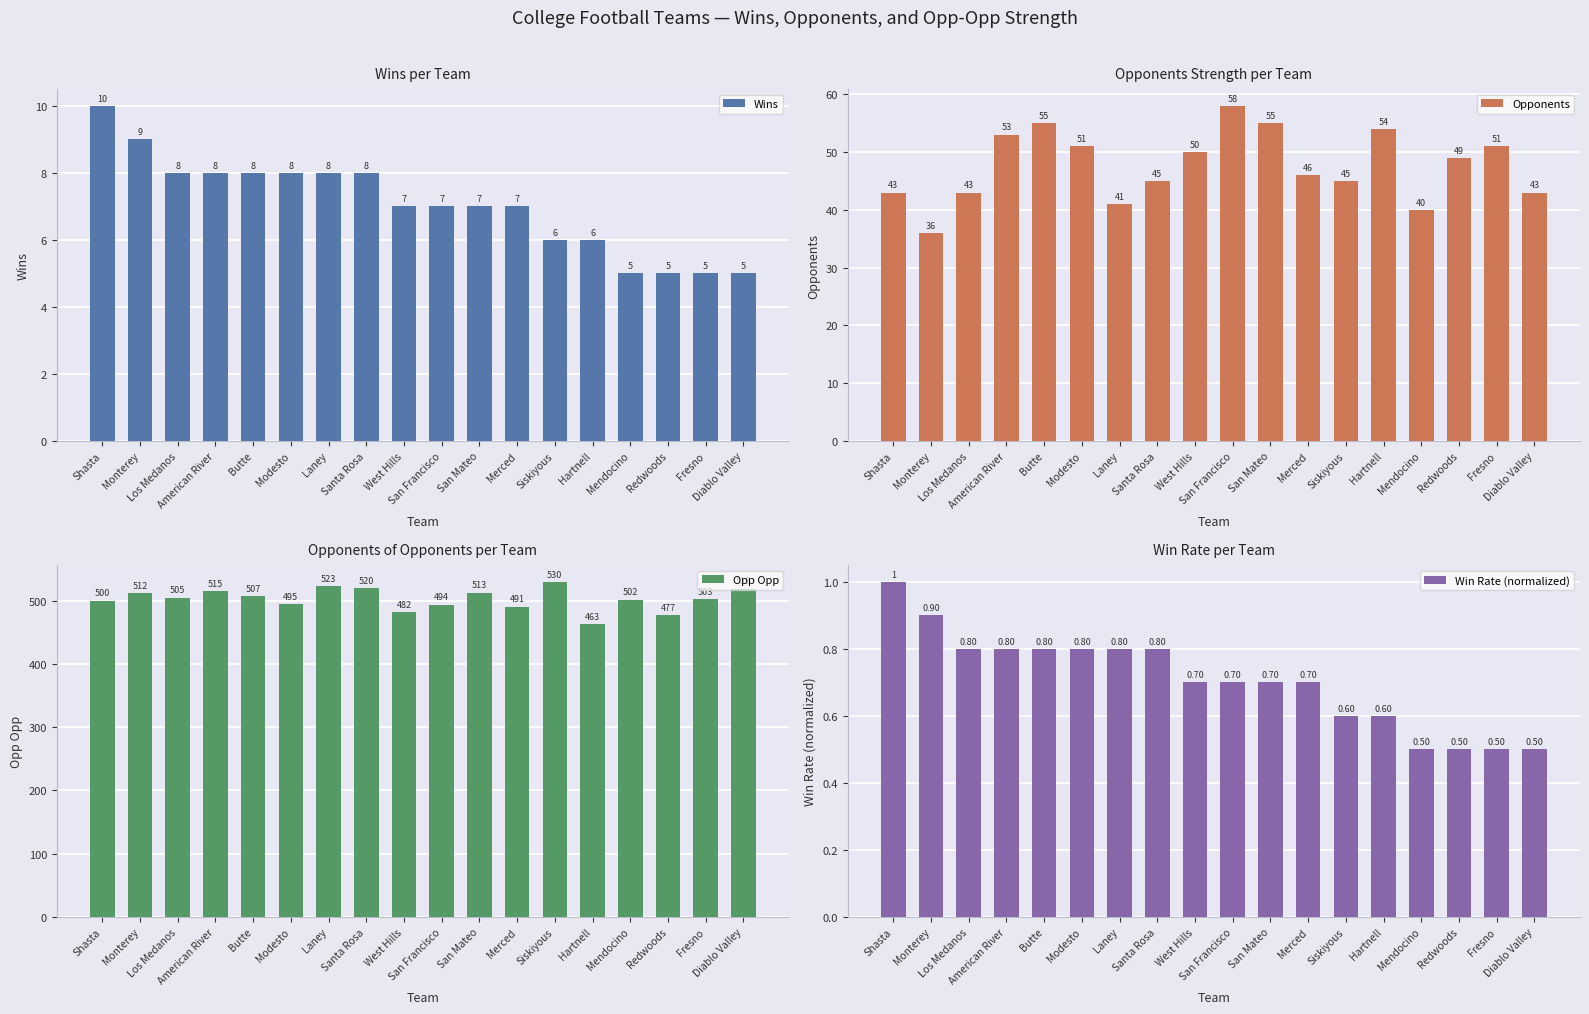

Rank the series by their maximum value, from highest to lowest.

Opp Opp, Opponents, Wins, Win Rate (normalized)